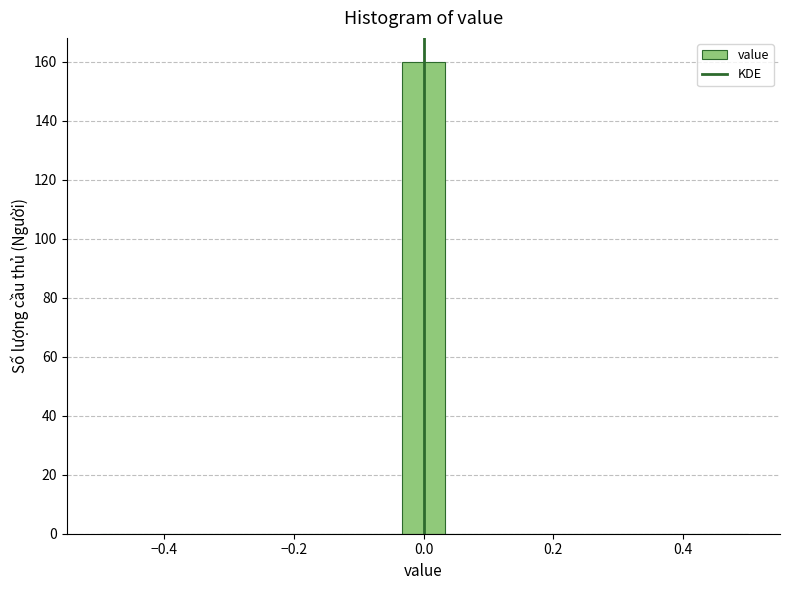

Around what value on the x-axis is the tallest bar? Give the approximate position of its centre, as read against the axis.

0.00